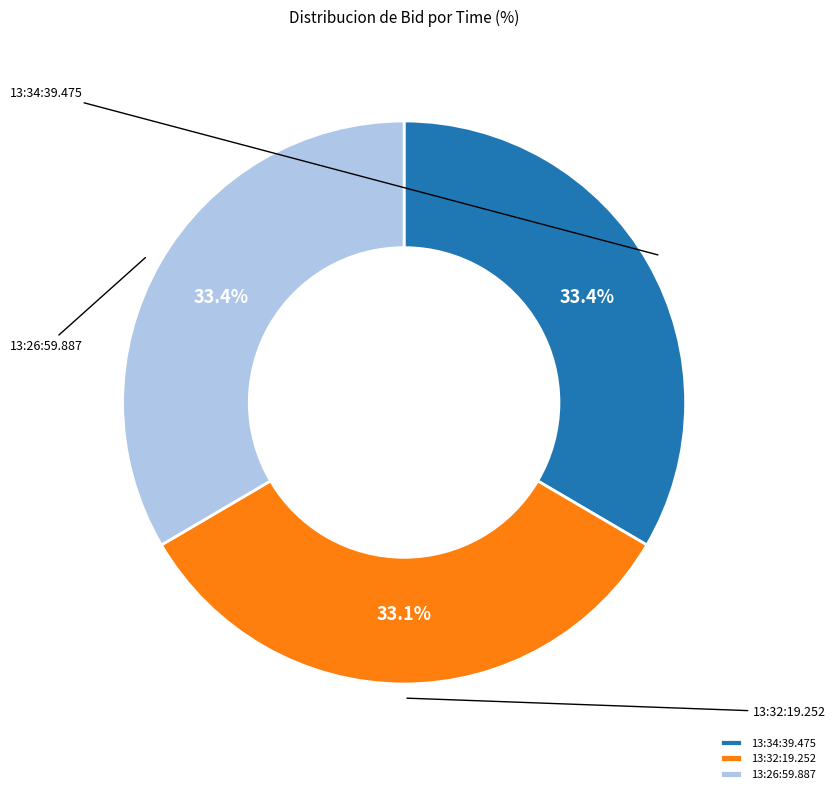

The 13:34:39.475 slice represents 33% of the pie. True or false?

True